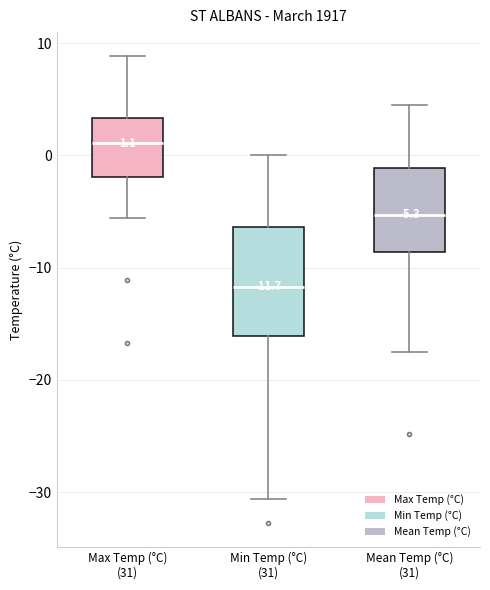

Which box is the tallest, from its lower edge to its upper edge?

Min Temp (°C) (31)